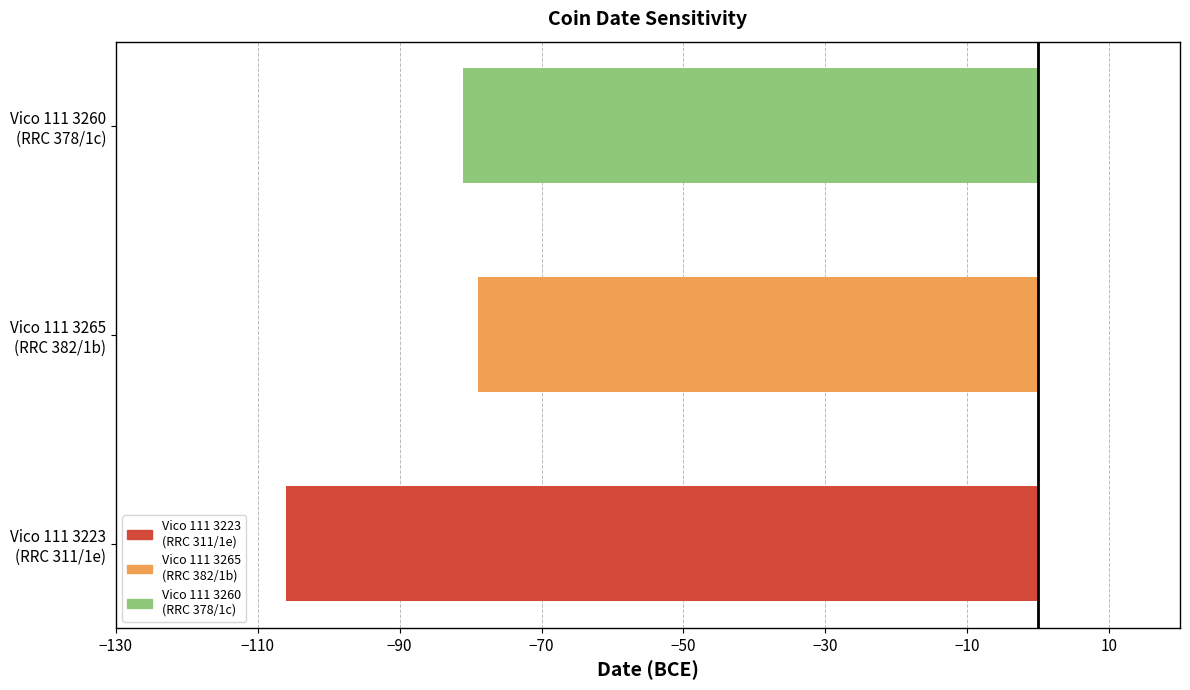

Are the bars horizontal?

Yes